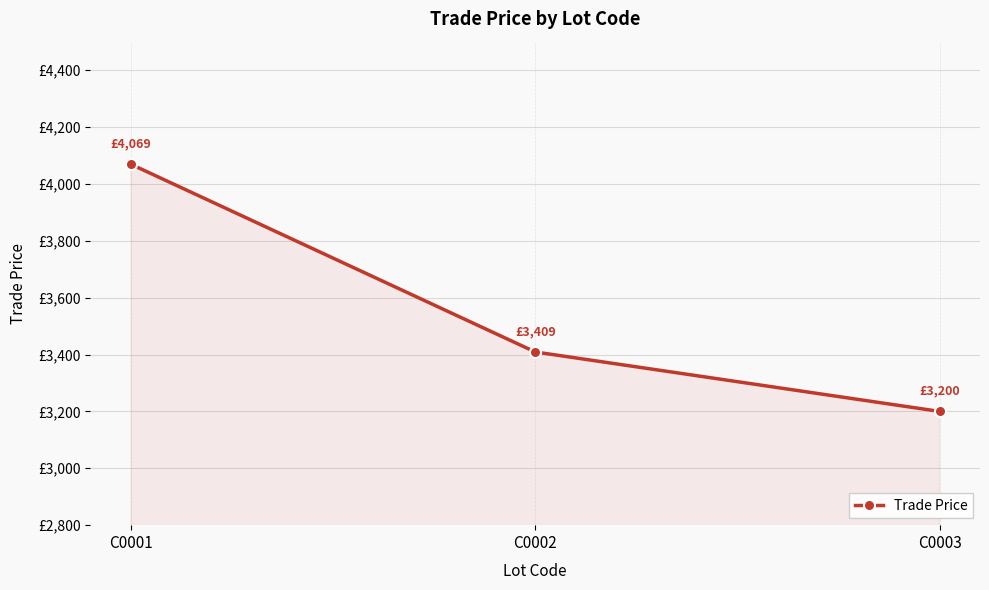

What is the ratio of the value at C0001 to the value at C0002?

1.2